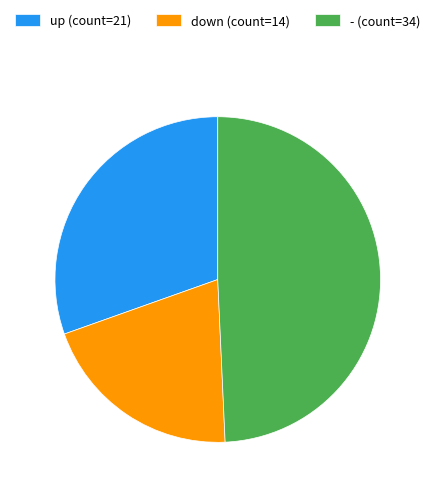

Which slice is the smallest?

down